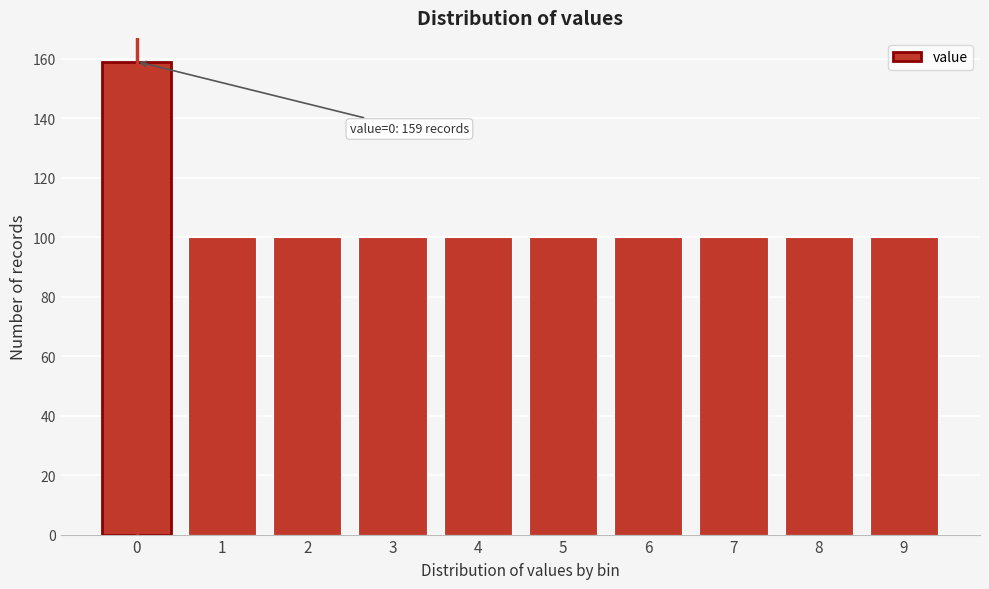

Reading right to left, extract all data points from this chart.

100	100	100	100	100	100	100	100	100	159